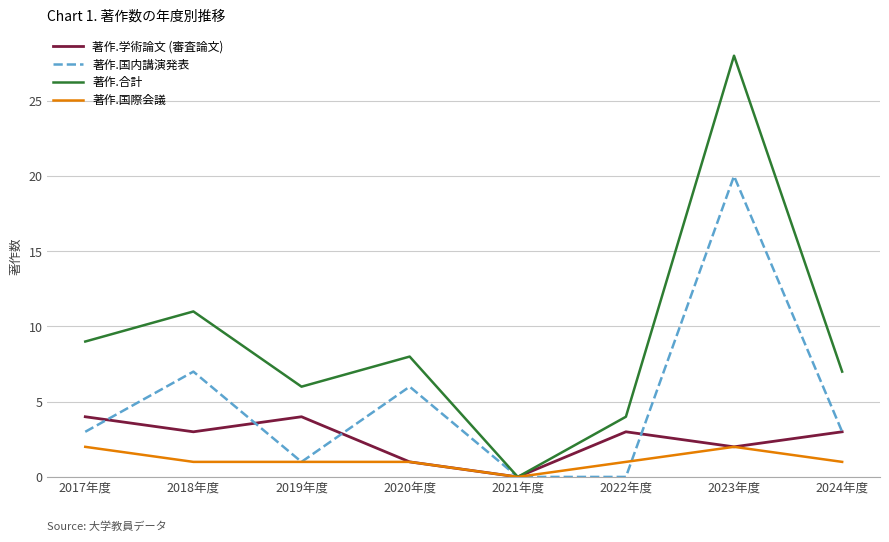

What is the sum of all 著作.国内講演発表 values?

40